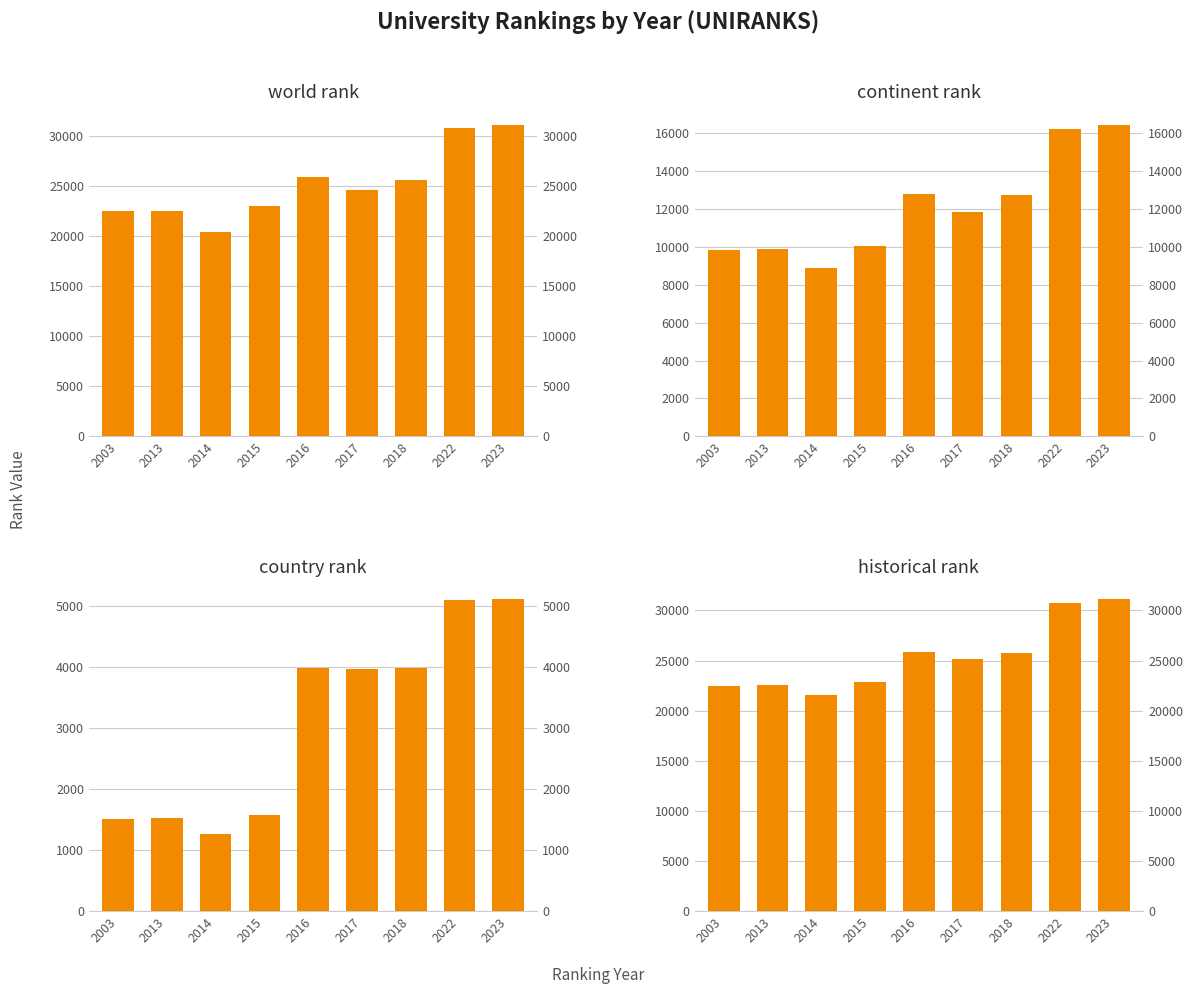

What is the difference between the maximum and minimum values in the historical rank series?

9584